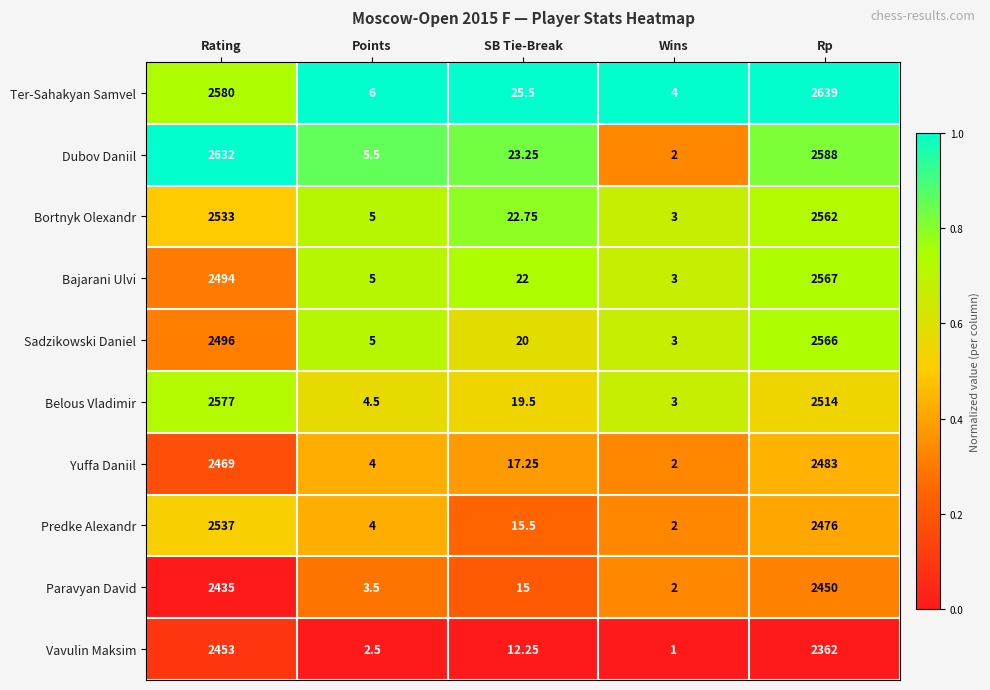

At which category does the chart reach its minimum across all series?

Wins